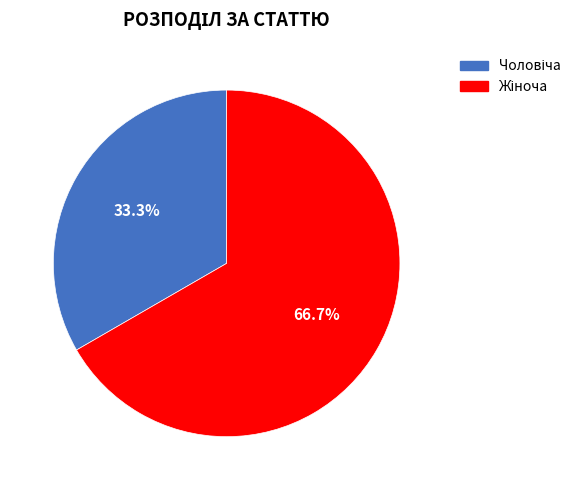

To the nearest percent, what is the difference between the largest and smallest slice percentages?

33%